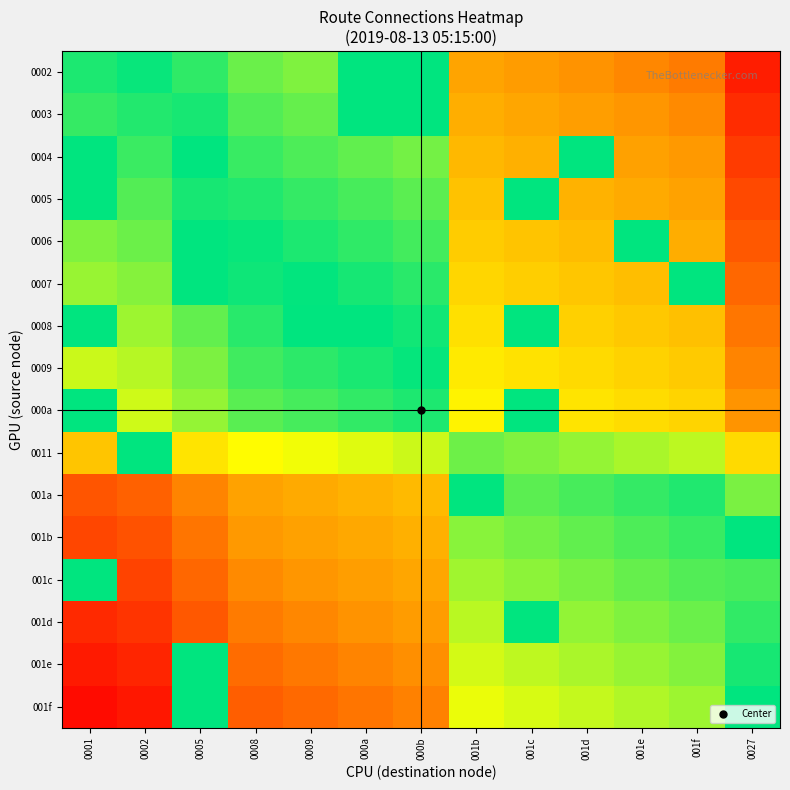

Reading left to right, what are all the values shown in this chart?

0002: 0001=0.0	0002=0.0	0005=0.1	0008=0.1	0009=0.2	000a=0.0	000b=0.0	001b=0.6	001c=0.7	001d=0.7	001e=0.7	001f=0.7	0027=0.9
0003: 0001=0.1	0002=0.0	0005=0.0	0008=0.1	0009=0.1	000a=0.0	000b=0.0	001b=0.6	001c=0.6	001d=0.6	001e=0.7	001f=0.7	0027=0.9
0004: 0001=0.0	0002=0.1	0005=0.0	0008=0.1	0009=0.1	000a=0.1	000b=0.2	001b=0.6	001c=0.6	001d=0.0	001e=0.6	001f=0.7	0027=0.9
0005: 0001=0.0	0002=0.1	0005=0.0	0008=0.0	0009=0.1	000a=0.1	000b=0.1	001b=0.5	001c=0.0	001d=0.6	001e=0.6	001f=0.6	0027=0.8
0006: 0001=0.2	0002=0.1	0005=0.0	0008=0.0	0009=0.0	000a=0.1	000b=0.1	001b=0.5	001c=0.5	001d=0.6	001e=0.0	001f=0.6	0027=0.8
0007: 0001=0.2	0002=0.2	0005=0.0	0008=0.0	0009=0.0	000a=0.0	000b=0.1	001b=0.5	001c=0.5	001d=0.5	001e=0.5	001f=0.0	0027=0.8
0008: 0001=0.0	0002=0.2	0005=0.1	0008=0.1	0009=0.0	000a=0.0	000b=0.0	001b=0.4	001c=0.0	001d=0.5	001e=0.5	001f=0.5	0027=0.7
0009: 0001=0.3	0002=0.2	0005=0.2	0008=0.1	0009=0.1	000a=0.0	000b=0.0	001b=0.4	001c=0.4	001d=0.5	001e=0.5	001f=0.5	0027=0.7
000a: 0001=0.0	0002=0.3	0005=0.2	0008=0.1	0009=0.1	000a=0.1	000b=0.0	001b=0.4	001c=0.0	001d=0.4	001e=0.4	001f=0.5	0027=0.7
0011: 0001=0.5	0002=0.0	0005=0.4	0008=0.3	0009=0.3	000a=0.3	000b=0.3	001b=0.1	001c=0.2	001d=0.2	001e=0.2	001f=0.2	0027=0.5
001a: 0001=0.8	0002=0.8	0005=0.7	0008=0.6	0009=0.6	000a=0.6	000b=0.6	001b=0.0	001c=0.1	001d=0.1	001e=0.1	001f=0.0	0027=0.2
001b: 0001=0.8	0002=0.8	0005=0.7	0008=0.7	0009=0.6	000a=0.6	000b=0.6	001b=0.2	001c=0.2	001d=0.1	001e=0.1	001f=0.1	0027=0.0
001c: 0001=0.0	0002=0.9	0005=0.8	0008=0.7	0009=0.7	000a=0.6	000b=0.6	001b=0.2	001c=0.2	001d=0.2	001e=0.1	001f=0.1	0027=0.1
001d: 0001=0.9	0002=0.9	0005=0.8	0008=0.7	0009=0.7	000a=0.7	000b=0.7	001b=0.2	001c=0.0	001d=0.2	001e=0.2	001f=0.1	0027=0.1
001e: 0001=0.9	0002=0.9	0005=0.0	0008=0.8	0009=0.7	000a=0.7	000b=0.7	001b=0.3	001c=0.2	001d=0.2	001e=0.2	001f=0.2	0027=0.0
001f: 0001=1.0	0002=0.9	0005=0.0	0008=0.8	0009=0.8	000a=0.7	000b=0.7	001b=0.3	001c=0.3	001d=0.3	001e=0.2	001f=0.2	0027=0.0